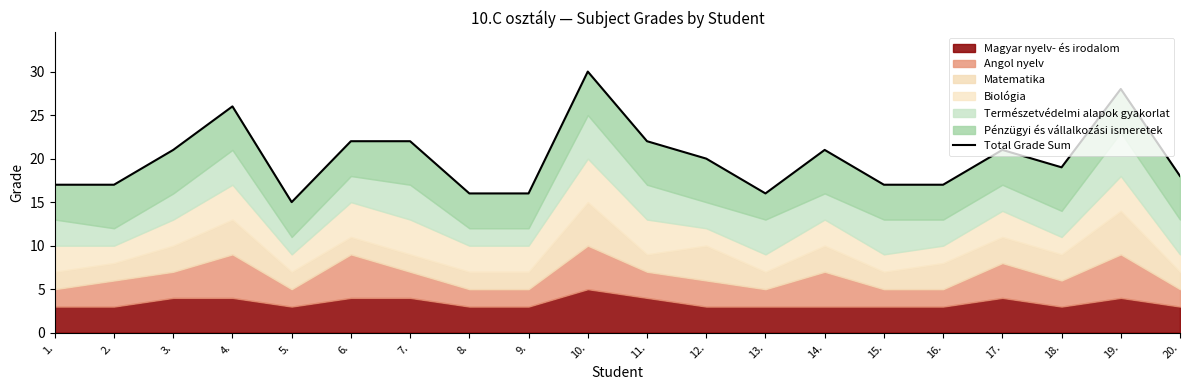

What is the smallest value displayed?

15